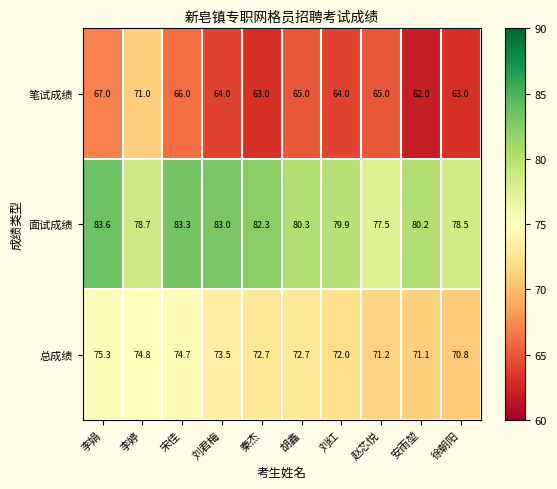

What is the difference between the second highest and second lowest values in the 面试成绩 series?

4.8